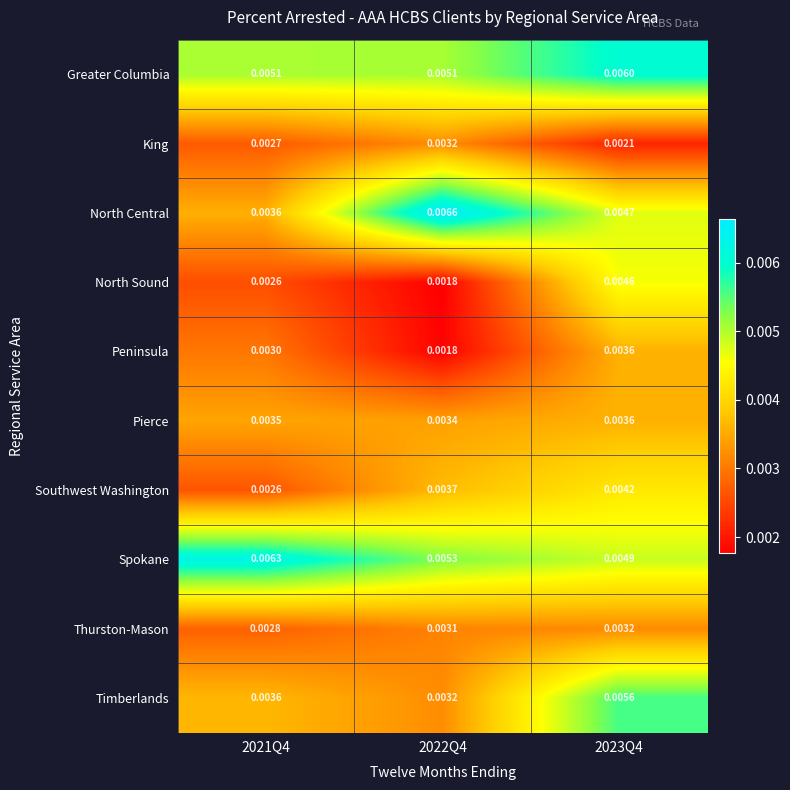

At how many categories does at least one series exceed 0?

3